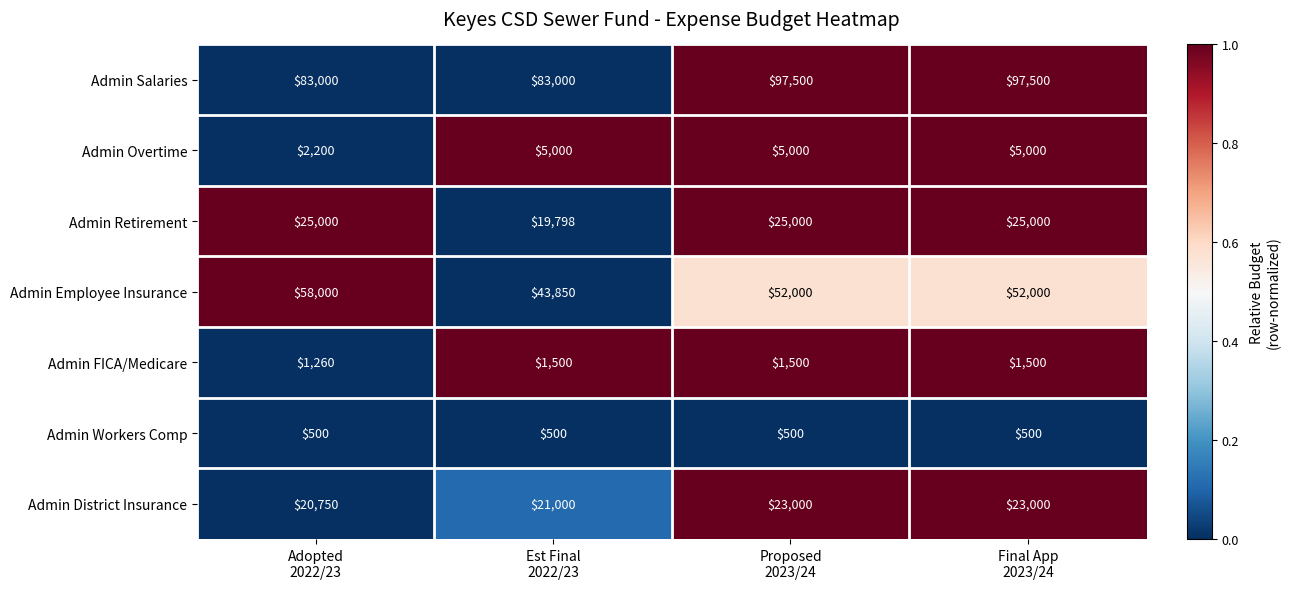

Rank the series at Adopted
2022/23 from highest to lowest value.

Admin Salaries, Admin Employee Insurance, Admin Retirement, Admin District Insurance, Admin Overtime, Admin FICA/Medicare, Admin Workers Comp